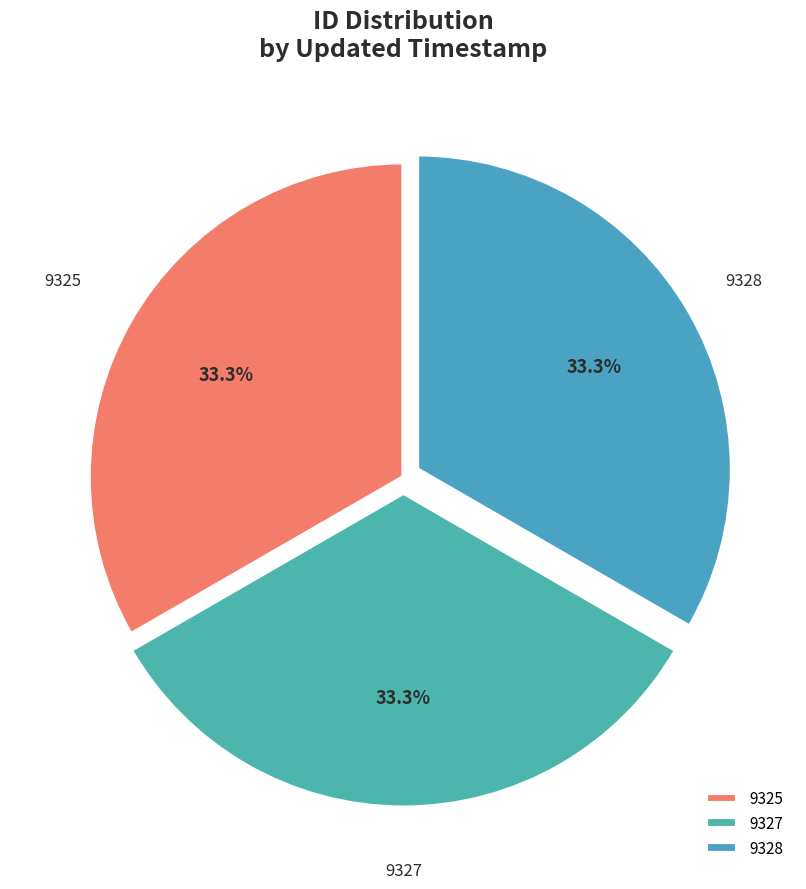

How many segments does this pie chart have?

3